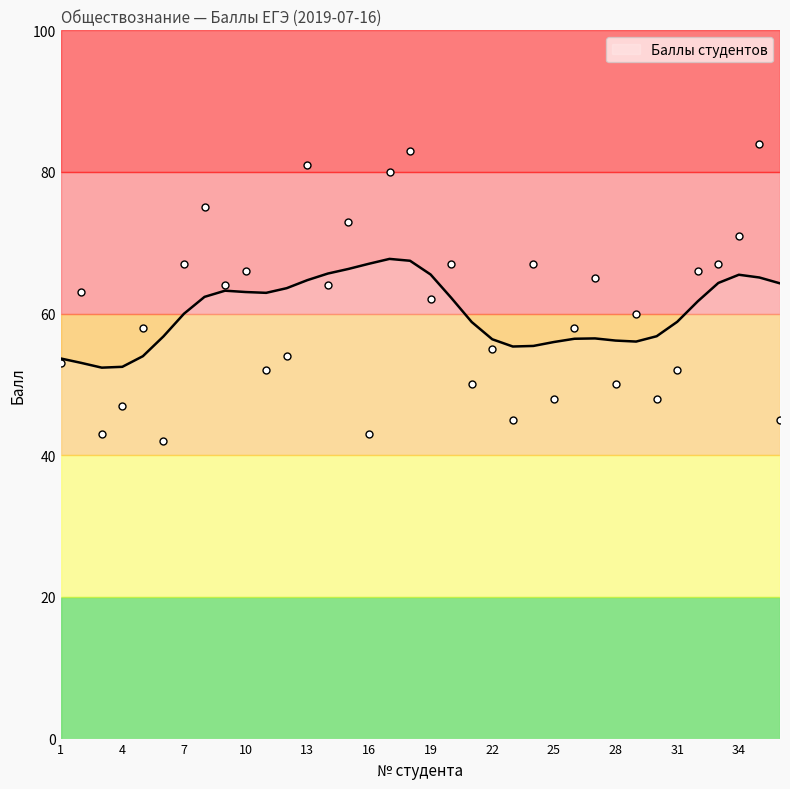

Approximately how many times larger is the value at 32 compared to 22?

1.2